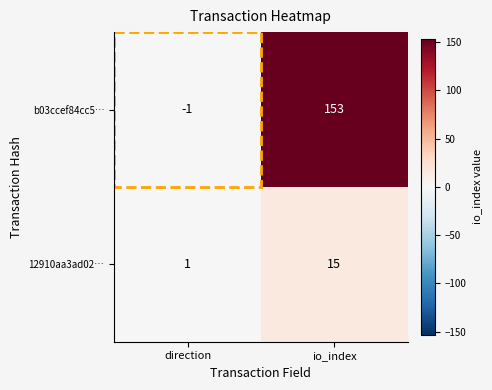

The 12910aa3ad02… series shows 15 at io_index. True or false?

True